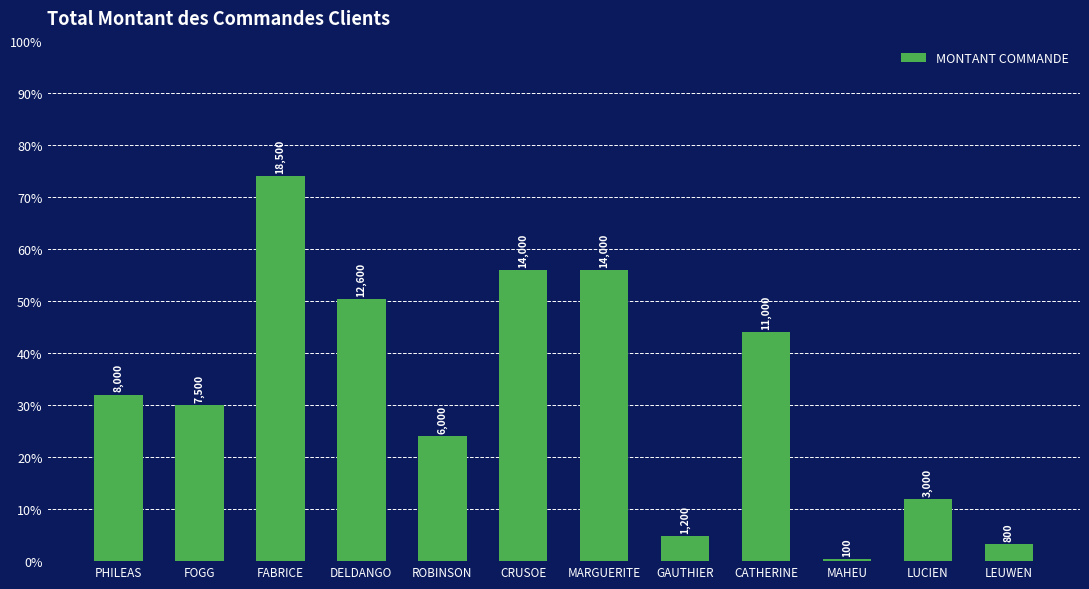

Reading right to left, list all the values displayed in this chart.

800	3000	100	11000	1200	14000	14000	6000	12600	18500	7500	8000